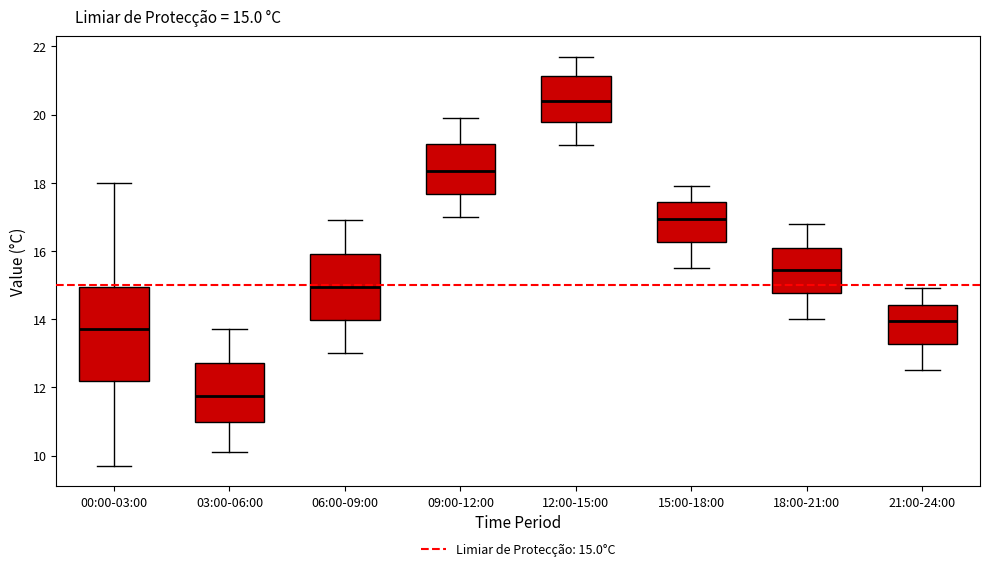

Which box's median line is the lowest?

03:00-06:00